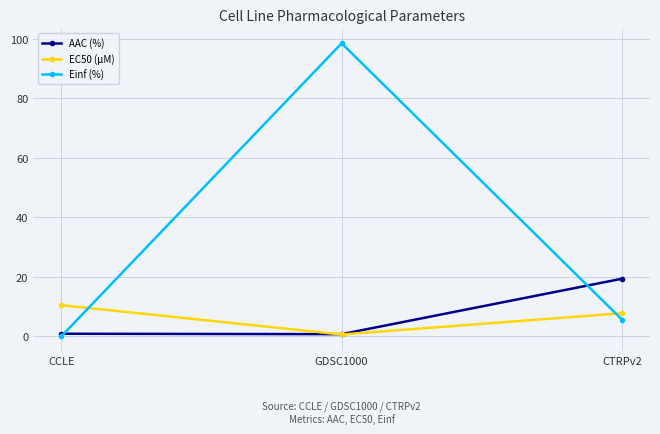

Does the chart have visible grid lines?

Yes